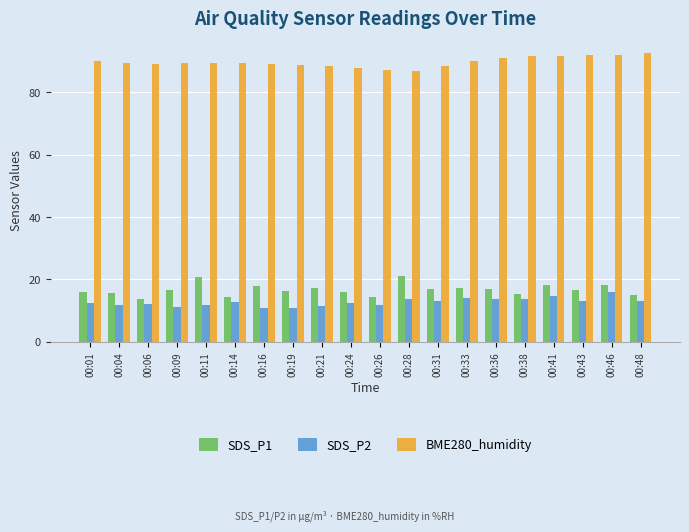

What is the minimum value shown in the chart?

10.8